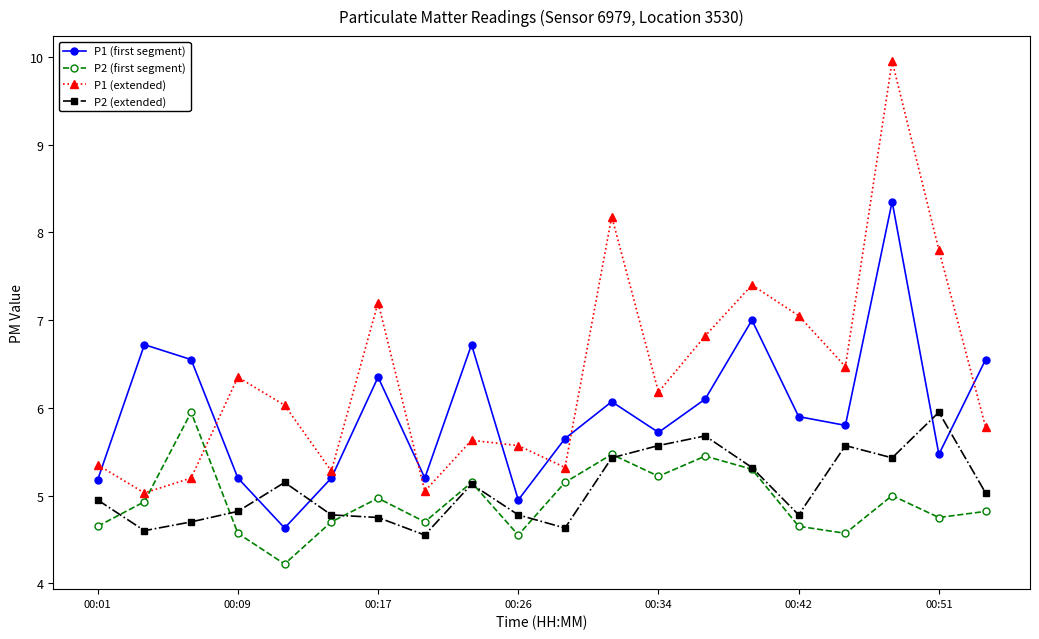

Which series ends up on top after the final intersection of P2 (extended) and P1 (first segment)?

P1 (first segment)